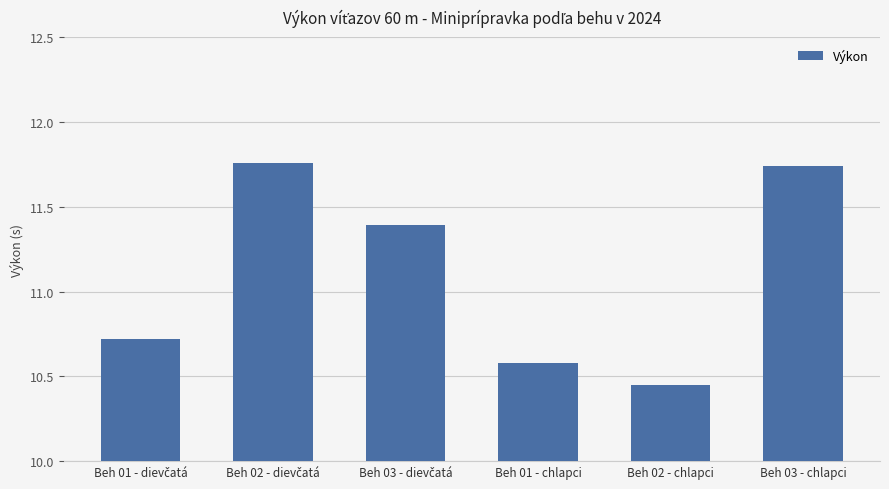

Is it true that the value at Beh 01 - chlapci is 10.6?

True